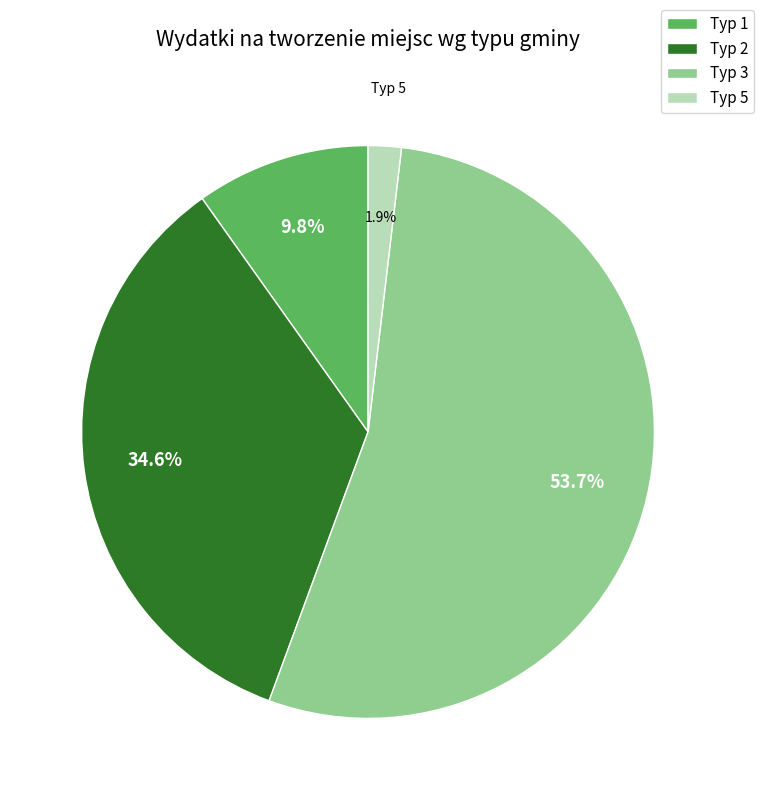

Between Typ 1 and Typ 2, which is larger?

Typ 2